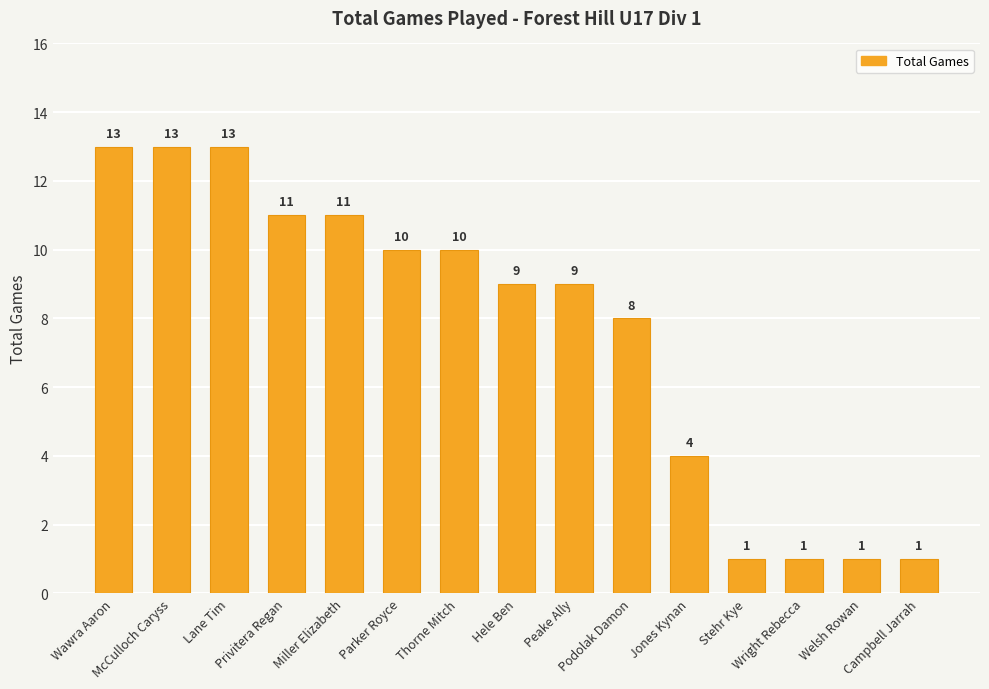

What is the value of the 3rd bar from the left?

13